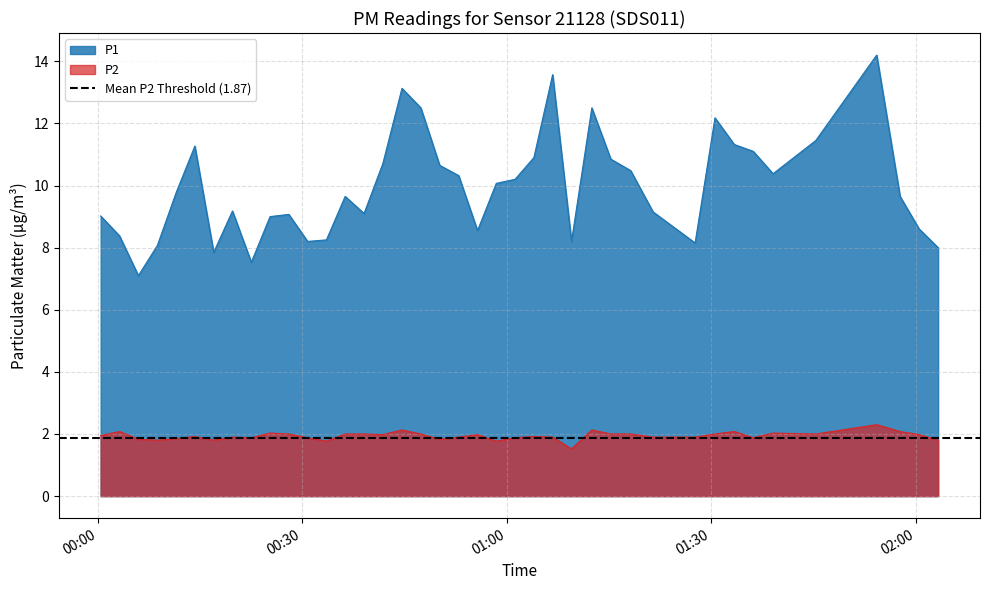

How many categories are shown in the chart?

40